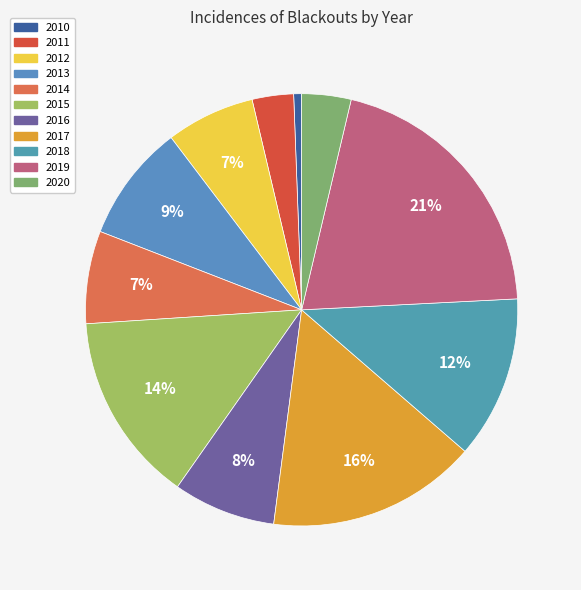

What is the ratio of the value at 2010 to the value at 2011?

0.2